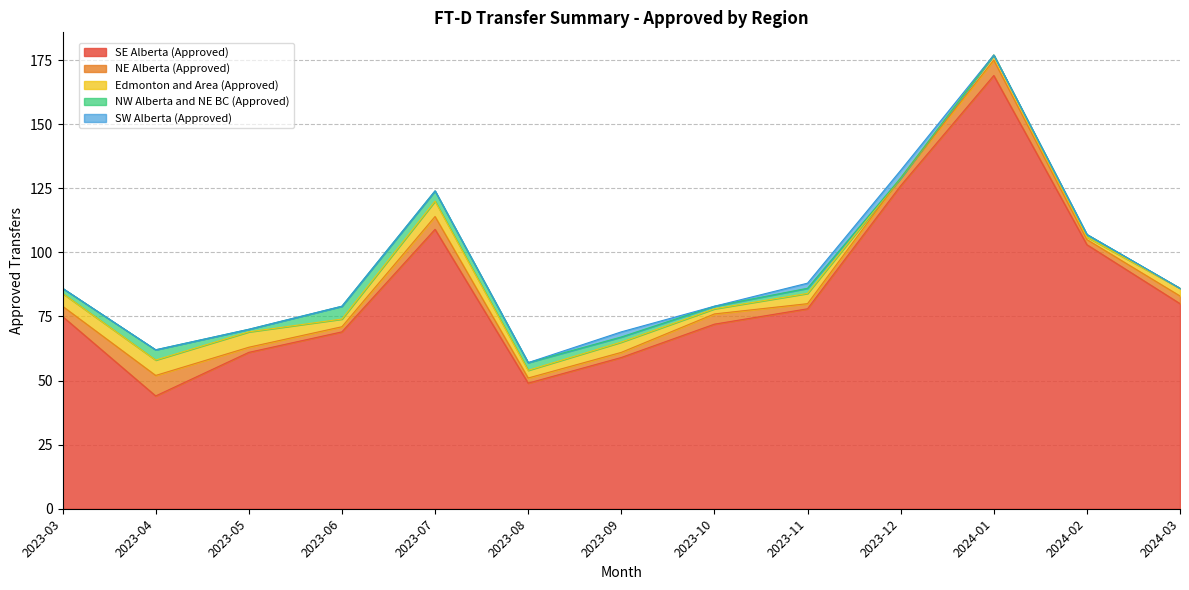

List the labels in order of Edmonton and Area (Approved) value, largest first.

2023-04, 2023-05, 2023-07, 2023-03, 2023-09, 2023-11, 2023-06, 2023-08, 2024-03, 2023-10, 2024-01, 2024-02, 2023-12